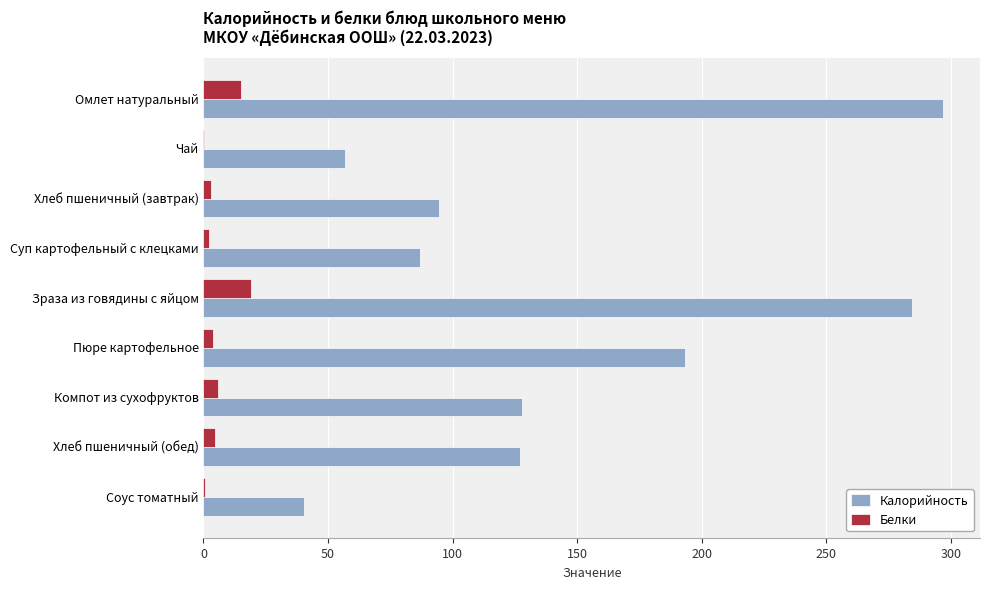

The Белки series shows 19.2 at Зраза из говядины с яйцом. True or false?

True